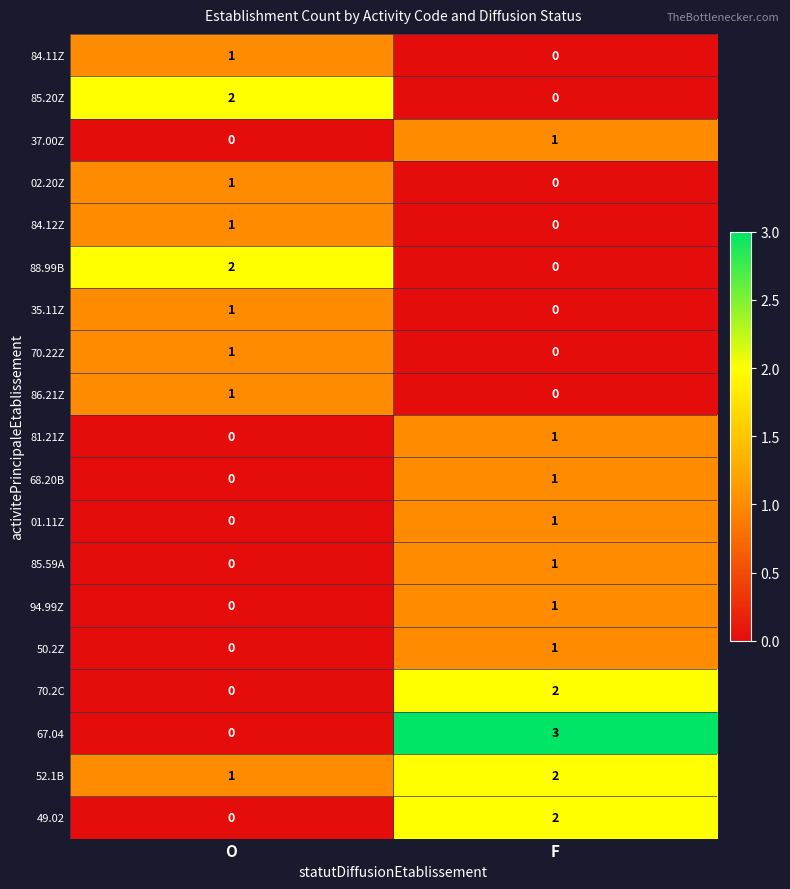

The 81.21Z series shows 0 at F. True or false?

False